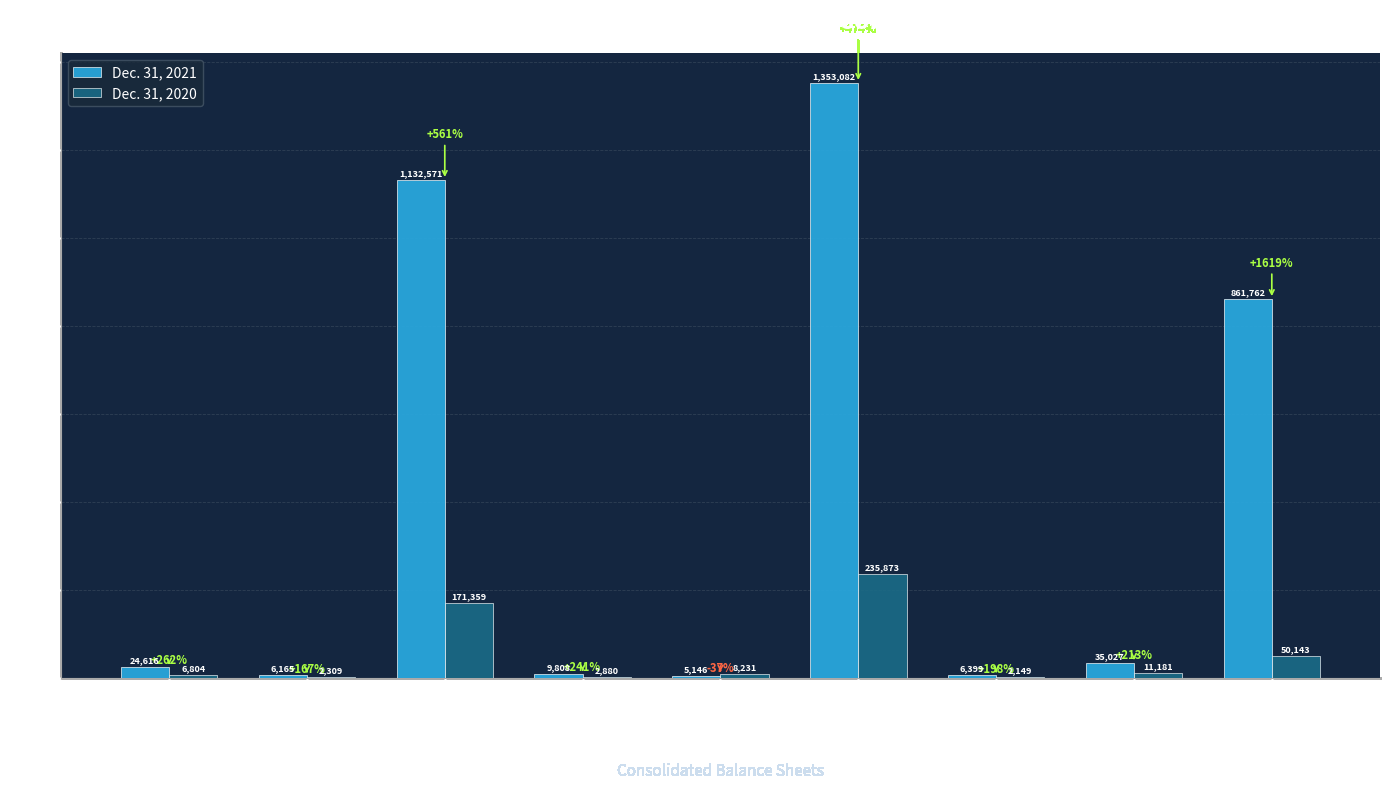

What are all the series names shown in the legend?

Dec. 31, 2021, Dec. 31, 2020